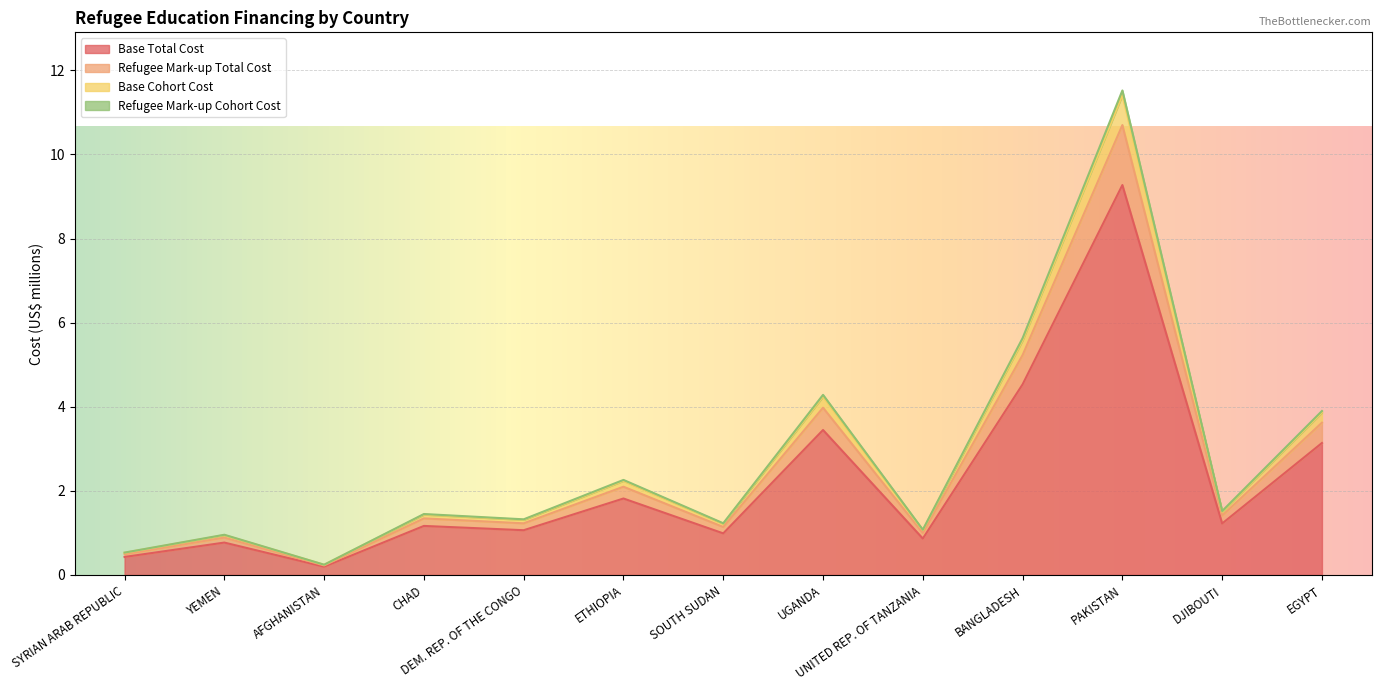

What is the highest value of the Base Total Cost series?

9.3